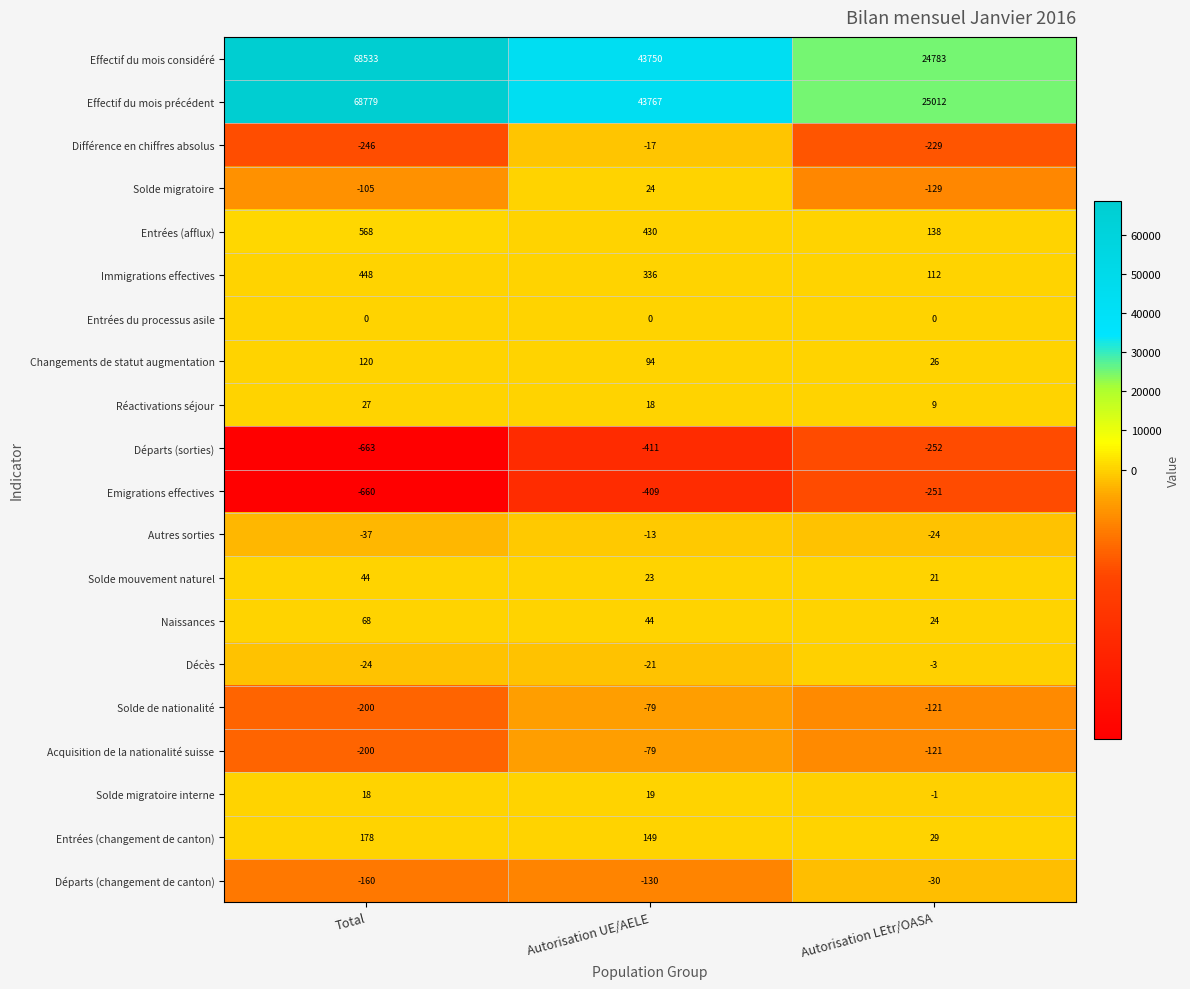

At which category is the sum across all series the highest?

Total